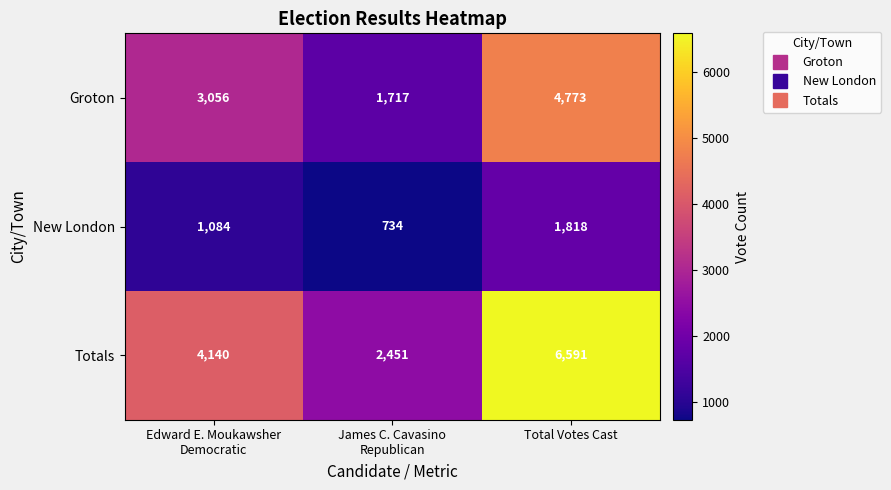

Which label corresponds to the smallest value in the chart?

James C. Cavasino
Republican